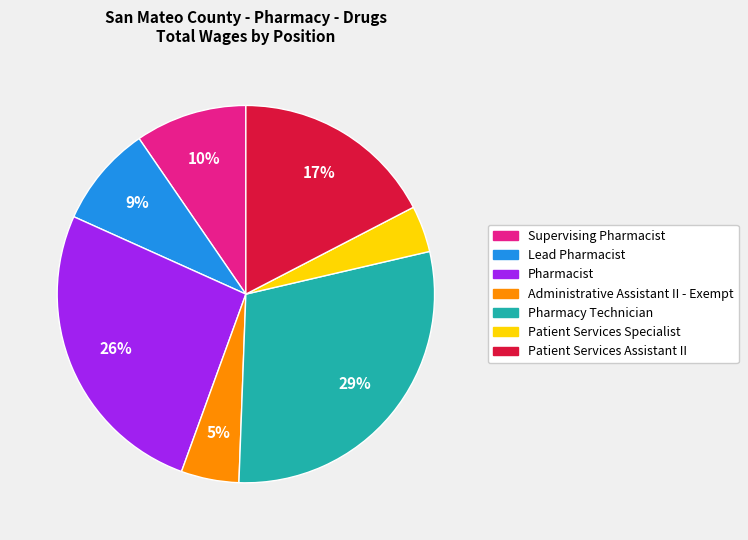

To the nearest percent, what percentage of the pie is Pharmacy Technician?

29%